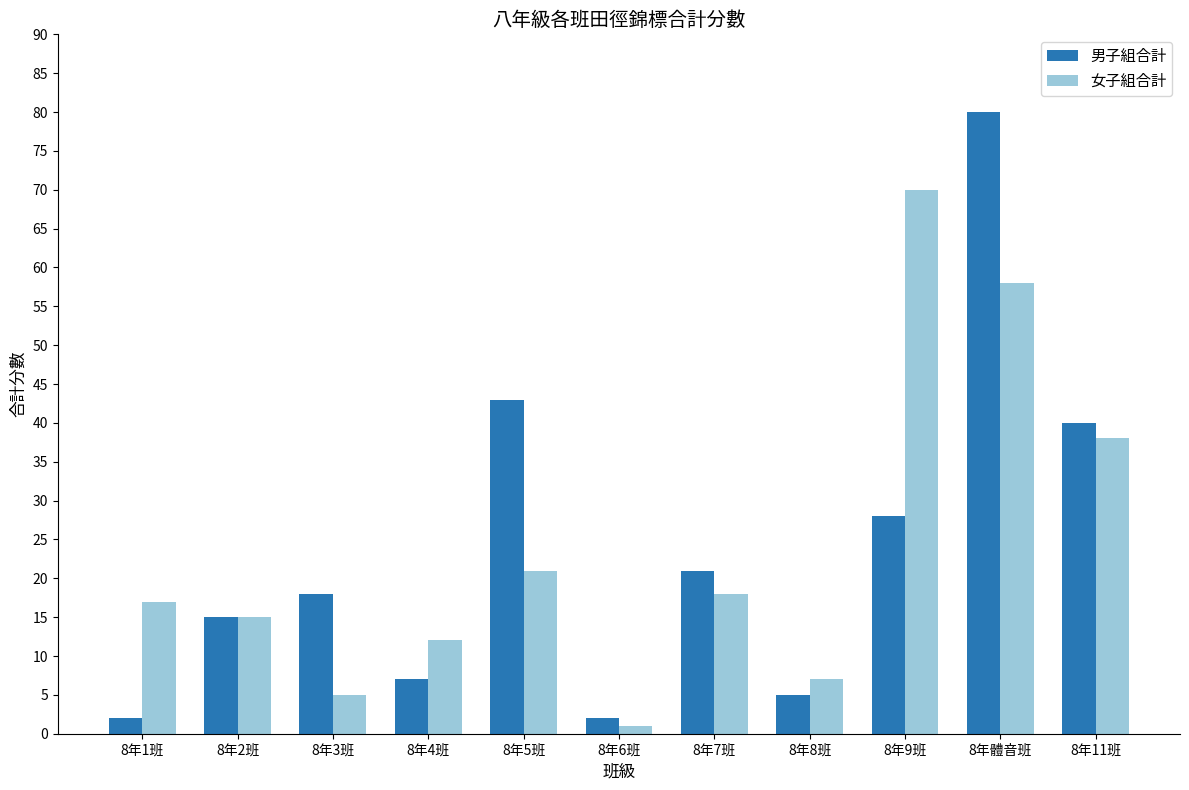

The 男子組合計 series shows 5 at 8年8班. True or false?

True